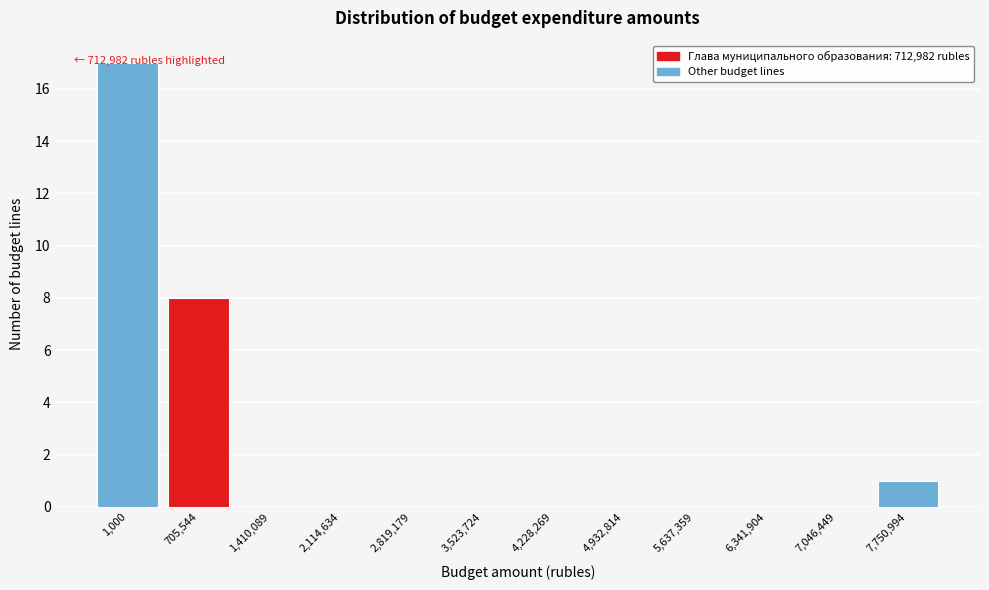

What value does the data have at 705,544, to the nearest 10?

10